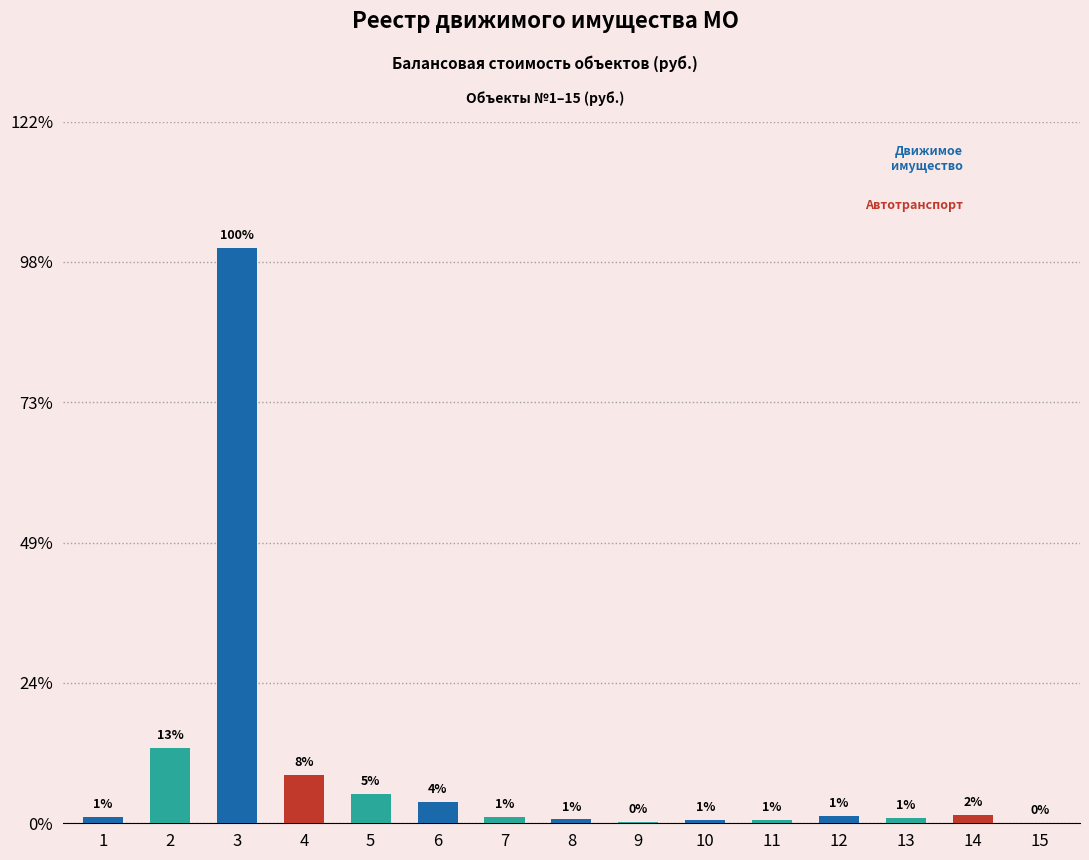

What is the ratio of the value at 3 to the value at 8?

143.4